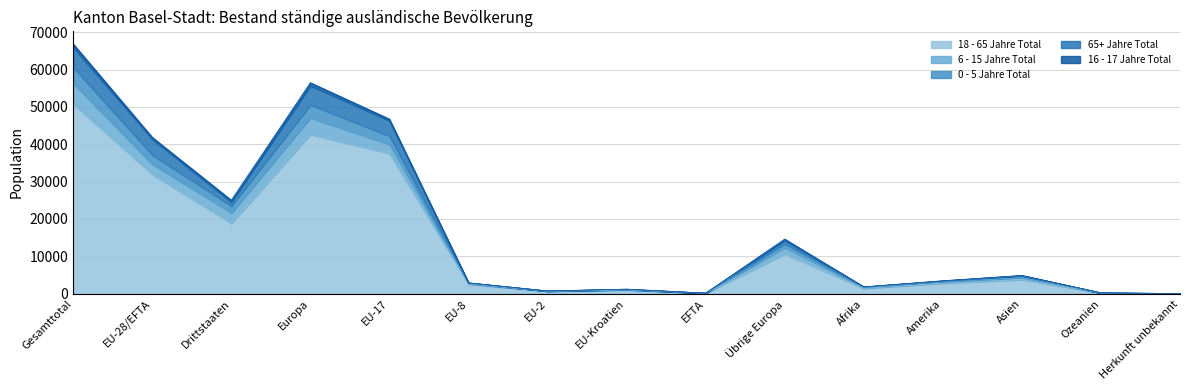

What are all the series names shown in the legend?

18 - 65 Jahre Total, 6 - 15 Jahre Total, 0 - 5 Jahre Total, 65+ Jahre Total, 16 - 17 Jahre Total